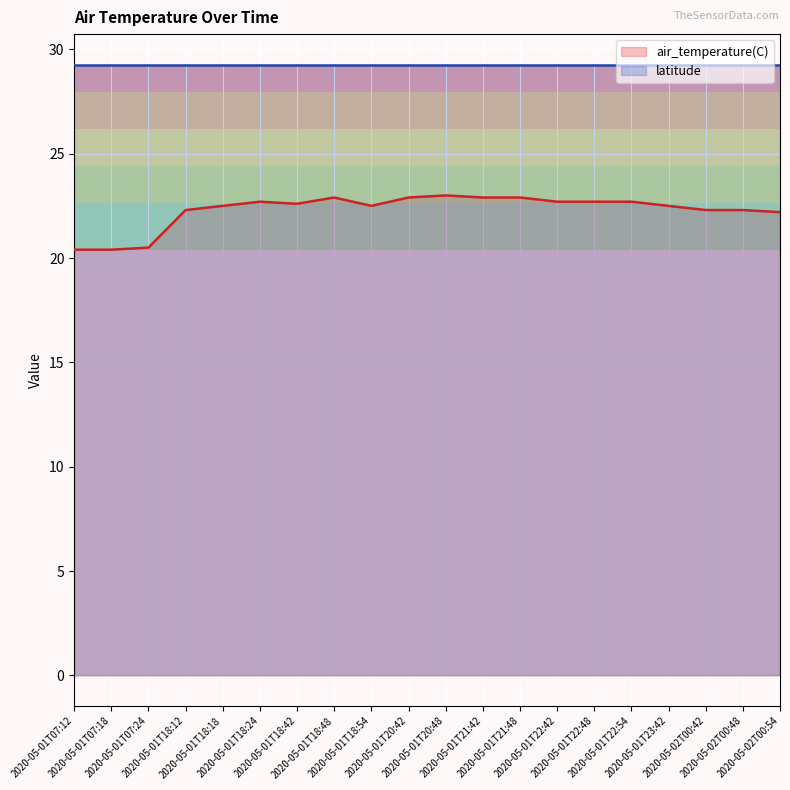

List the labels in order of value, largest first.

2020-05-01T20:48, 2020-05-01T18:48, 2020-05-01T20:42, 2020-05-01T21:42, 2020-05-01T21:48, 2020-05-01T18:24, 2020-05-01T22:42, 2020-05-01T22:48, 2020-05-01T22:54, 2020-05-01T18:42, 2020-05-01T18:18, 2020-05-01T18:54, 2020-05-01T23:42, 2020-05-01T18:12, 2020-05-02T00:42, 2020-05-02T00:48, 2020-05-02T00:54, 2020-05-01T07:24, 2020-05-01T07:12, 2020-05-01T07:18